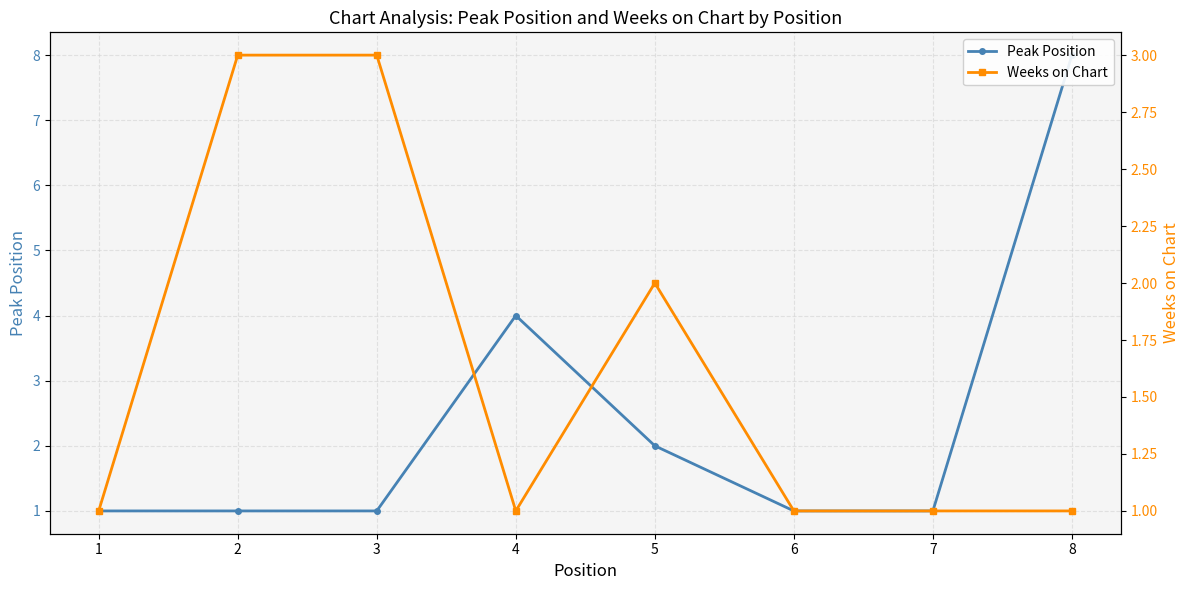

What are all the series names shown in the legend?

Peak Position, Weeks on Chart